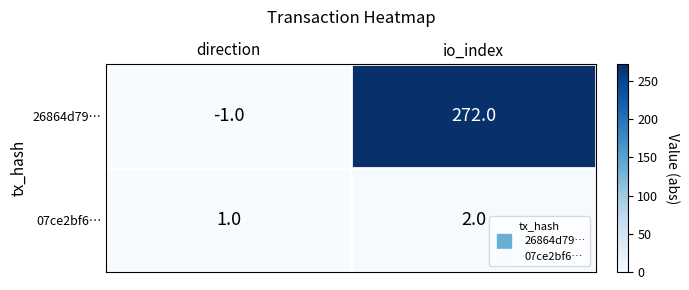

True or false: 26864d79… has a value of -1 at direction.

True